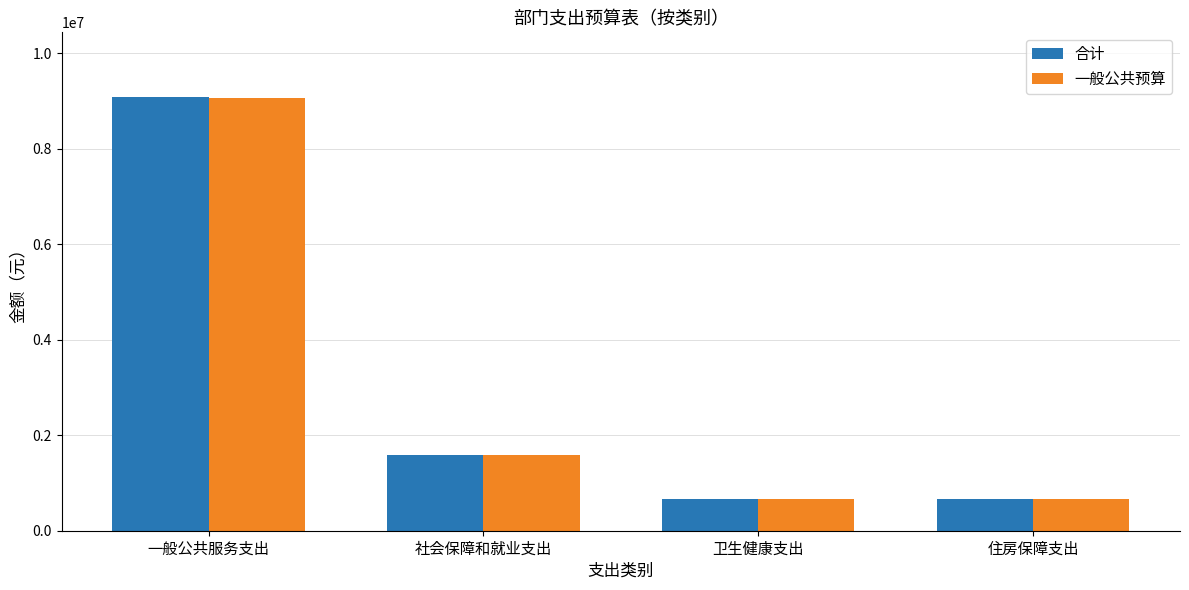

What is the label of the 3rd bar from the left?

卫生健康支出